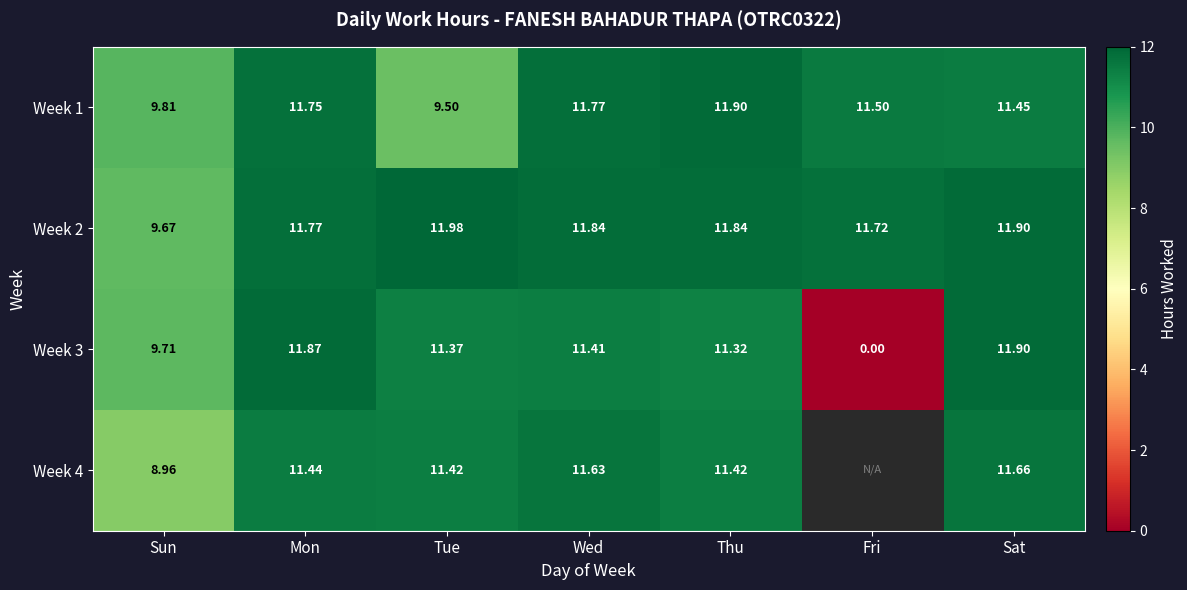

At which category is the sum across all series the highest?

Sat